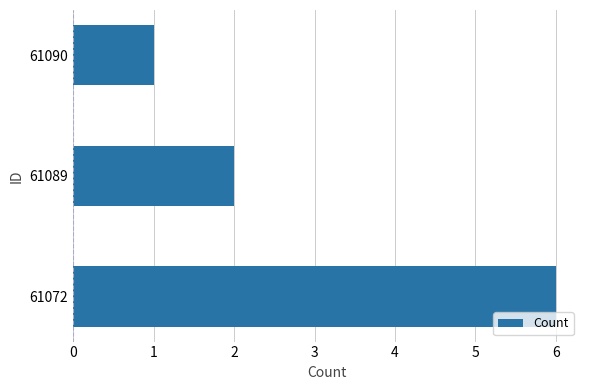

What is the difference between the maximum and minimum values?

5